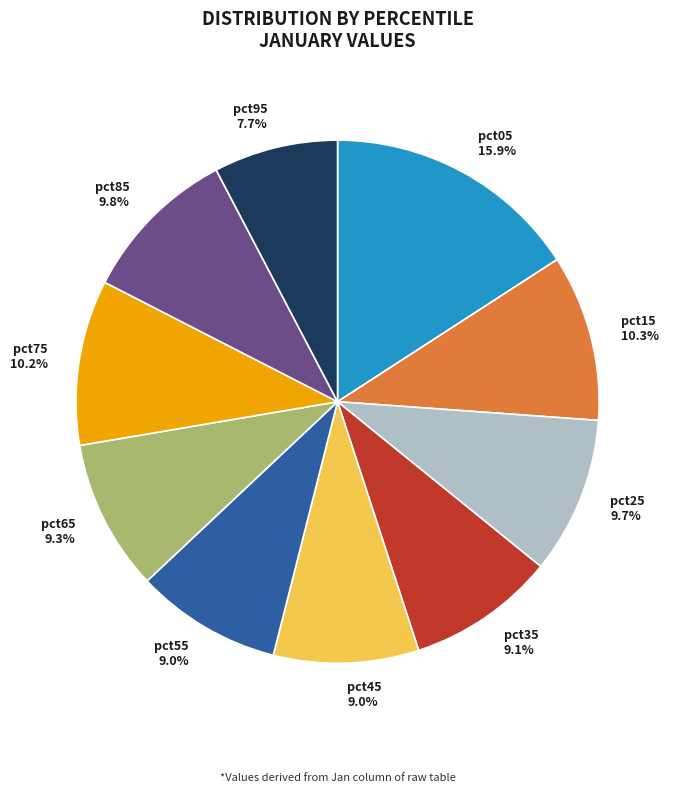

Which has a higher value, pct45 or pct05?

pct05